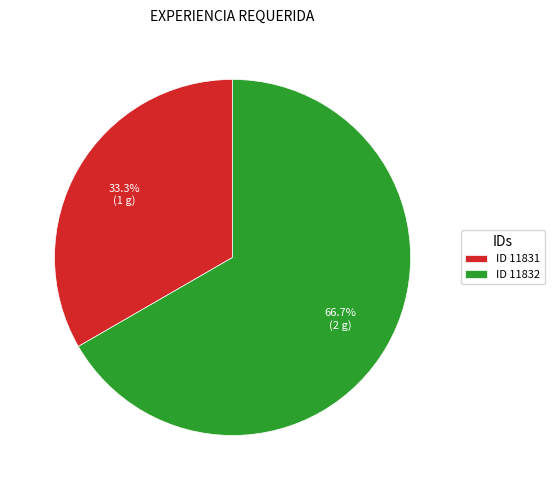

What percentage do ID 11831 and ID 11832 together represent?

100.0%